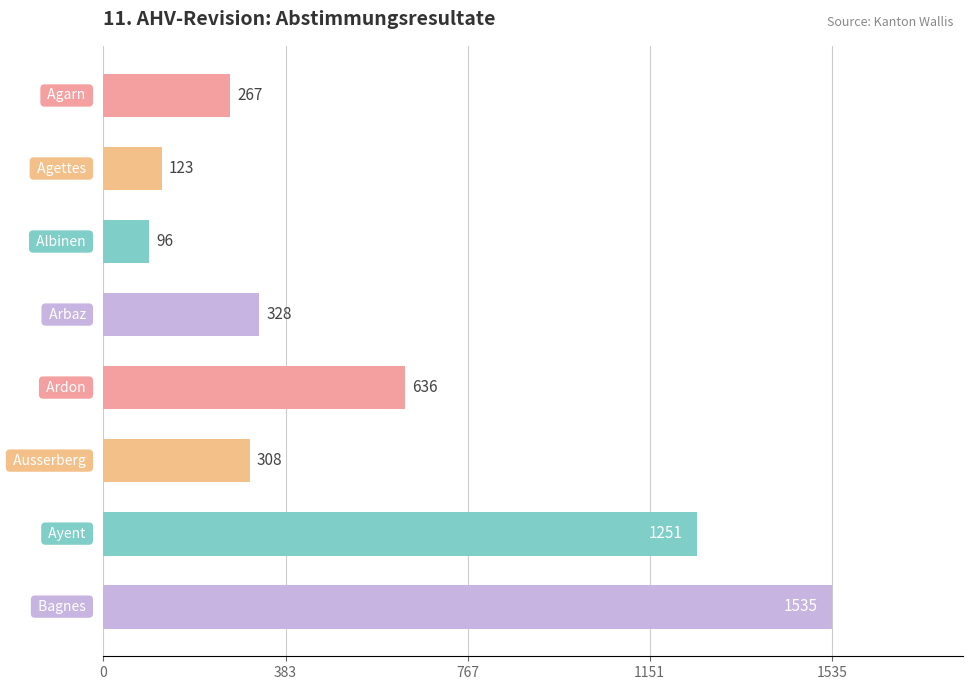

Reading bottom to top, extract all data points from this chart.

1535	1251	308	636	328	96	123	267